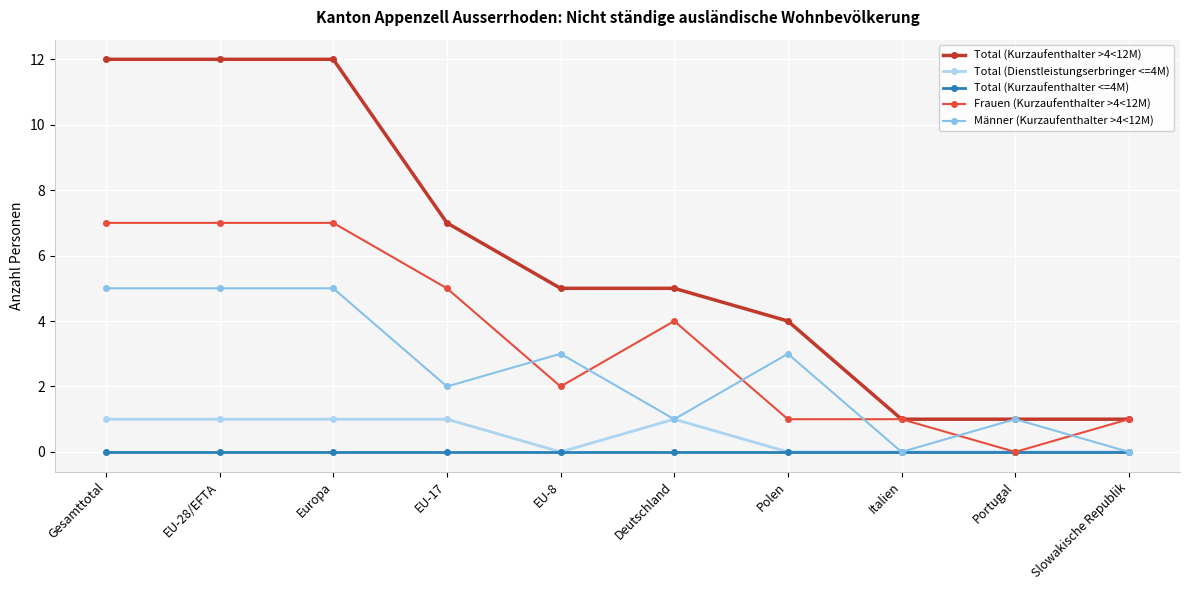

How many data points in Frauen (Kurzaufenthalter >4<12M) are less than 4?

5